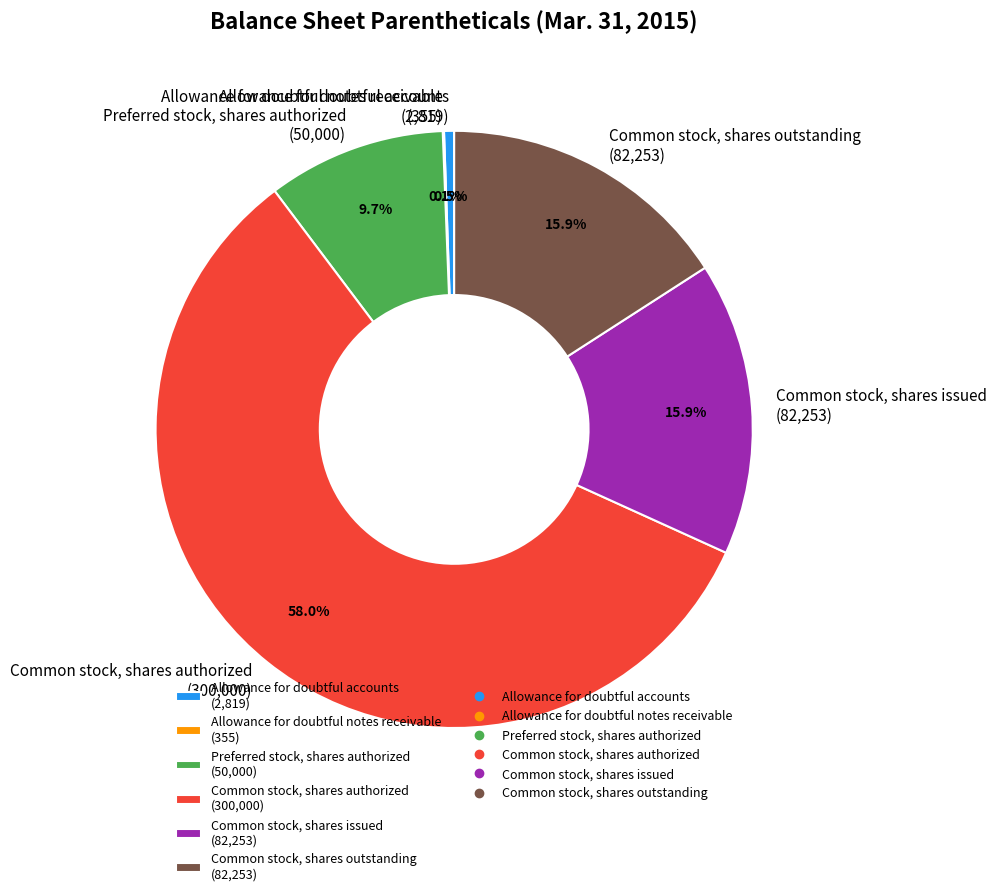

How much of the chart is everything except Common stock, shares outstanding (82,253)?

84.1%